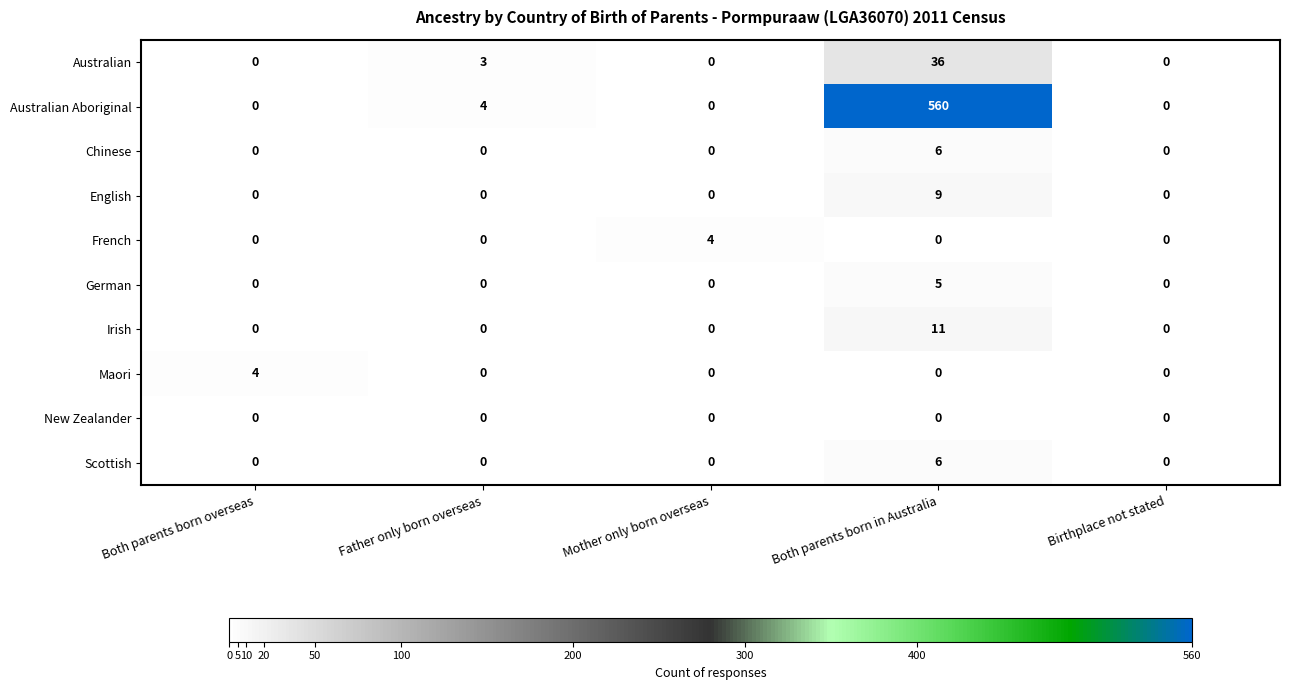

What is the greatest value displayed?

560